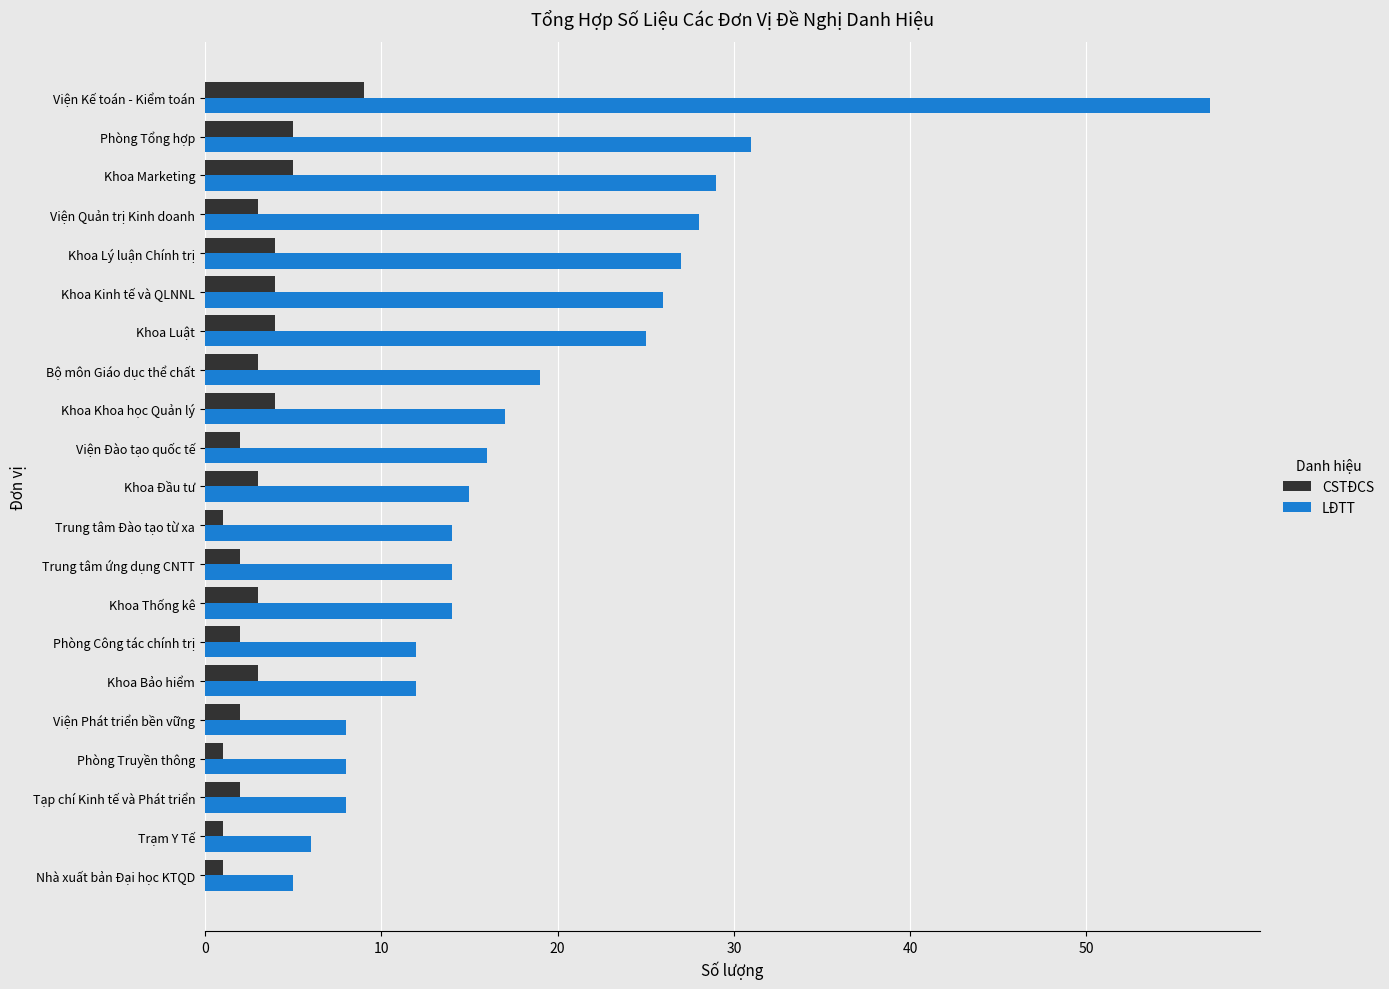

At how many categories does at least one series exceed 4?

21